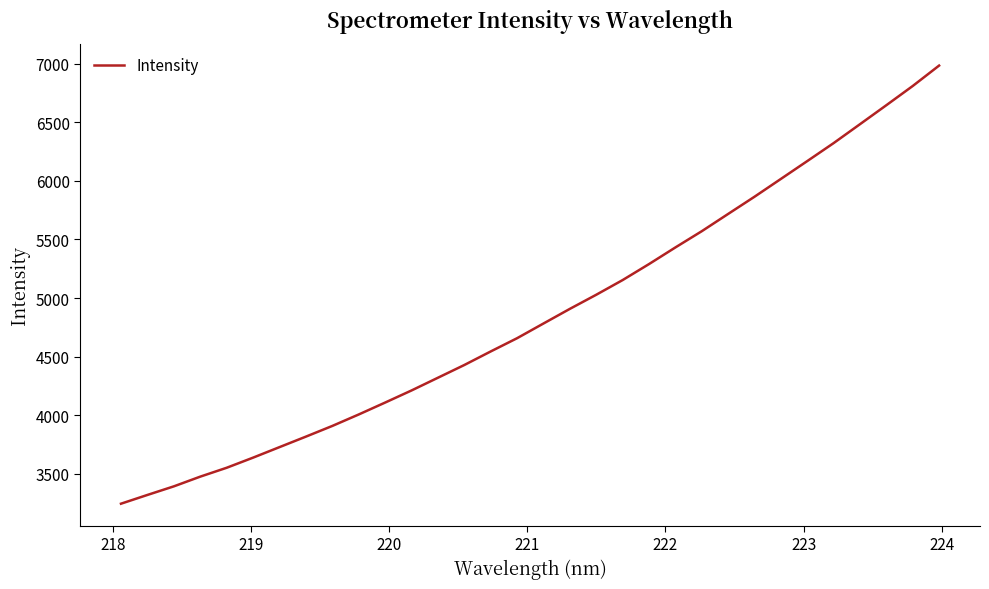

Reading left to right, list all the values displayed in this chart.

3245.3	3319.9	3393.2	3476.1	3551.8	3638.3	3727.9	3817.6	3908.8	4006.5	4108.2	4211.5	4320.0	4428.7	4544.4	4657.4	4783.0	4907.8	5028.3	5153.5	5290.0	5432.0	5570.4	5717.8	5864.7	6016.6	6168.8	6322.2	6483.6	6645.5	6809.3	6983.5